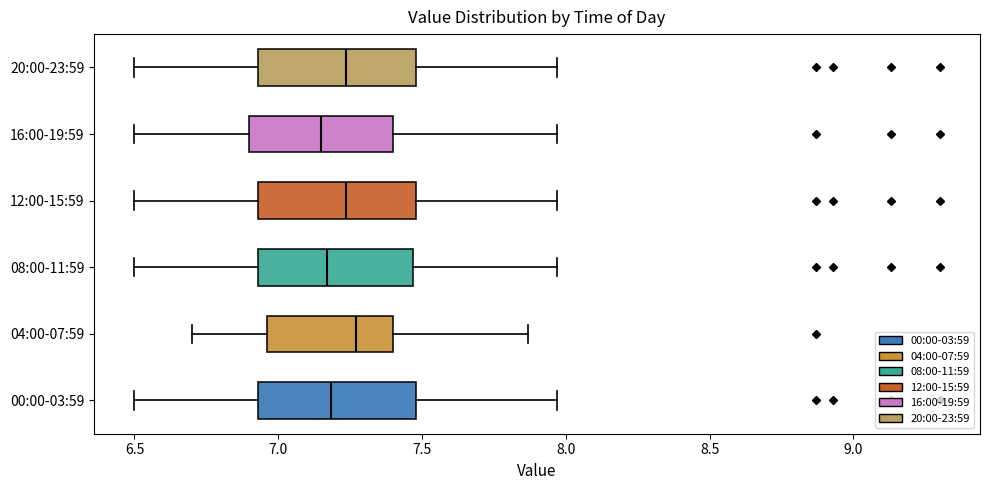

Where does the left whisker of the box for 04:00-07:59 end on the x-axis? The values are not printed on the chart, so give them approximately, as read against the axis.

6.70